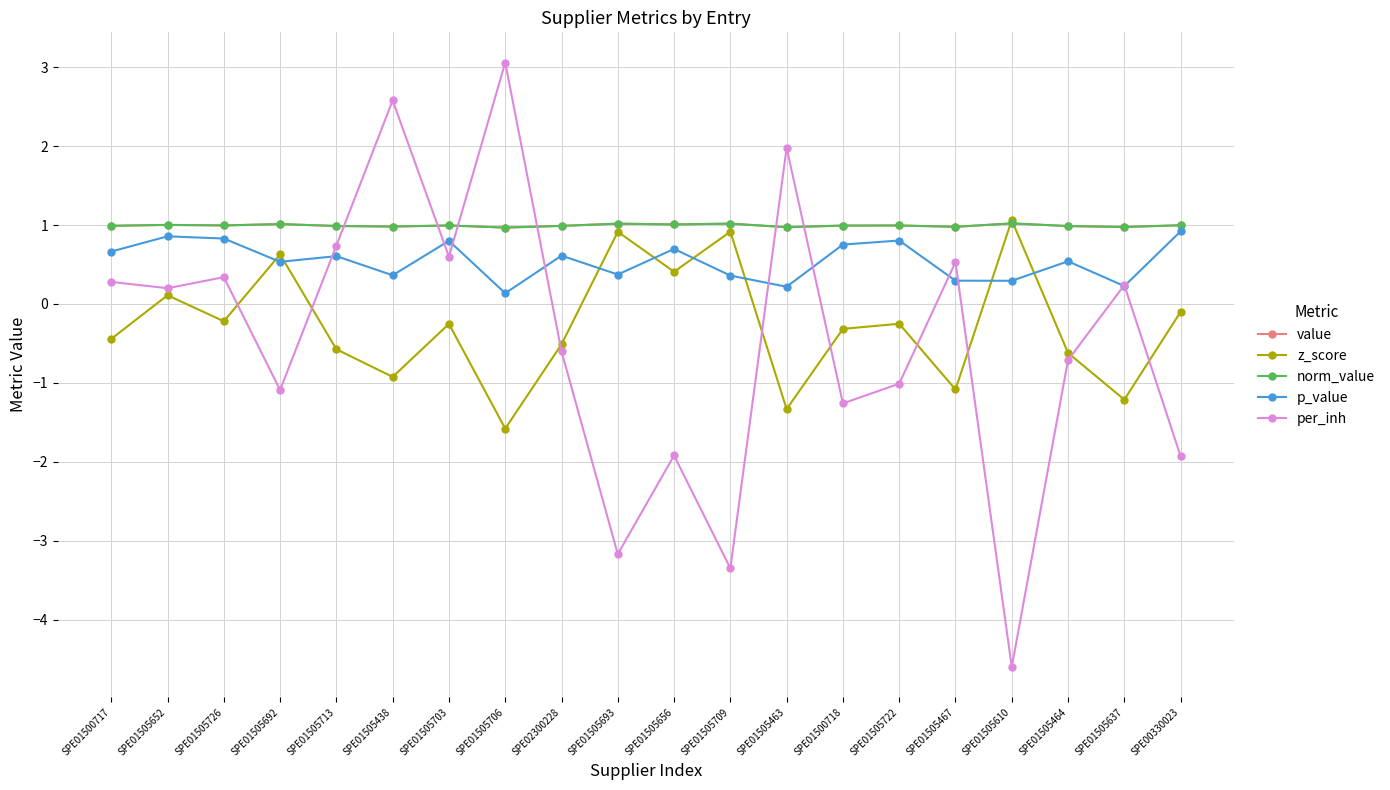

Rank the series by their maximum value, from highest to lowest.

per_inh, z_score, value, norm_value, p_value